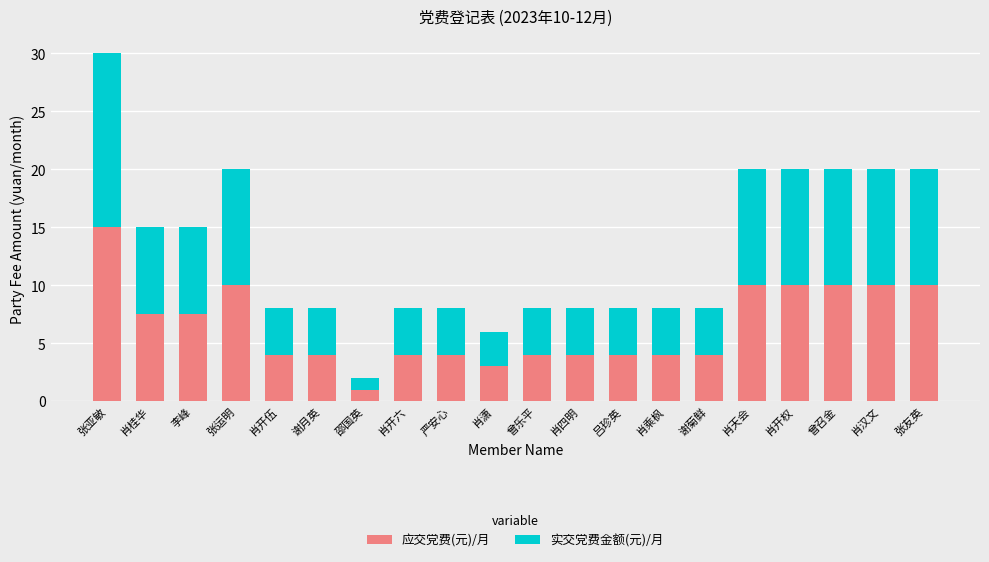

At which category is the sum across all series the highest?

张亚敏